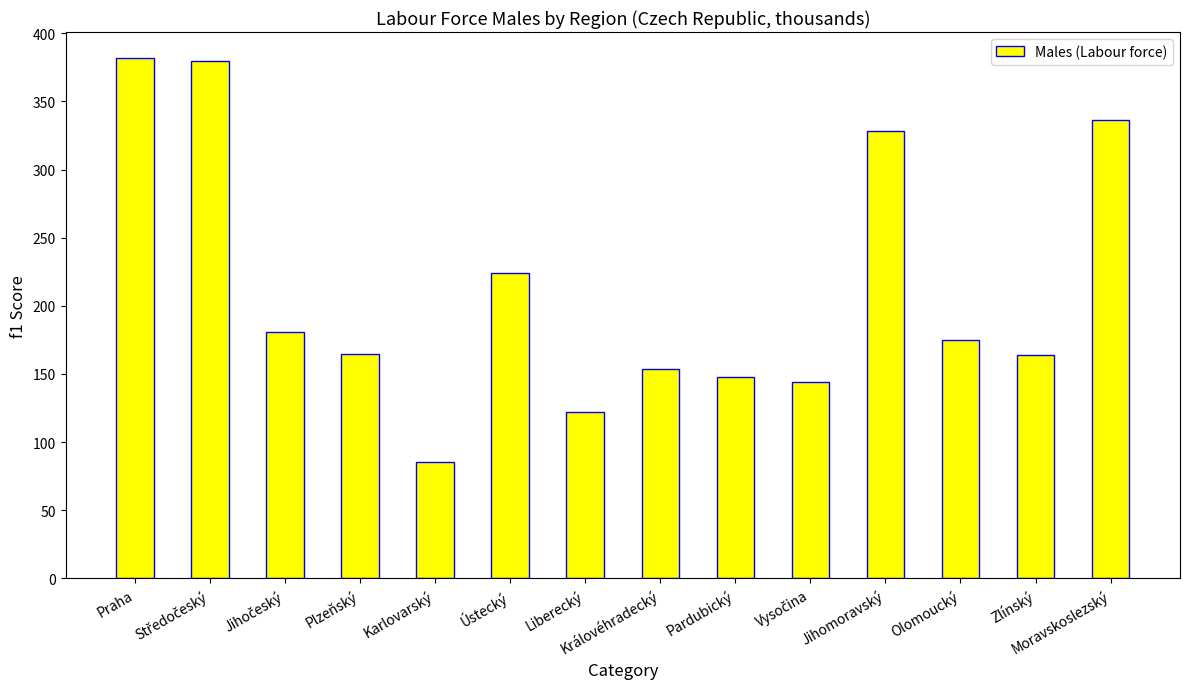

What is the difference between the maximum and minimum values?

296.8